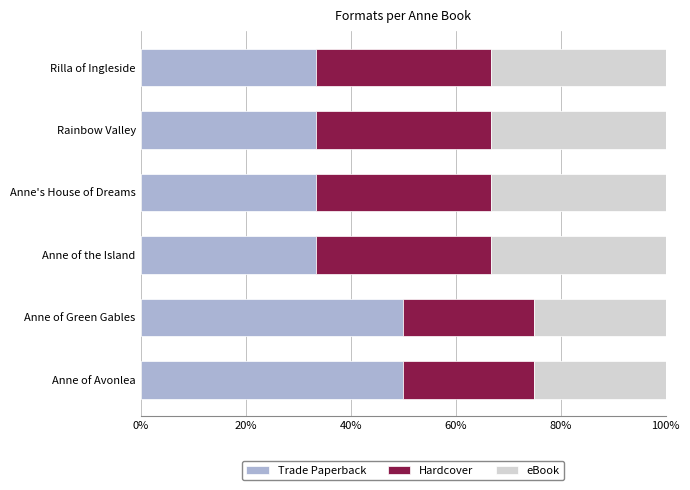

How many series are shown in this chart?

3